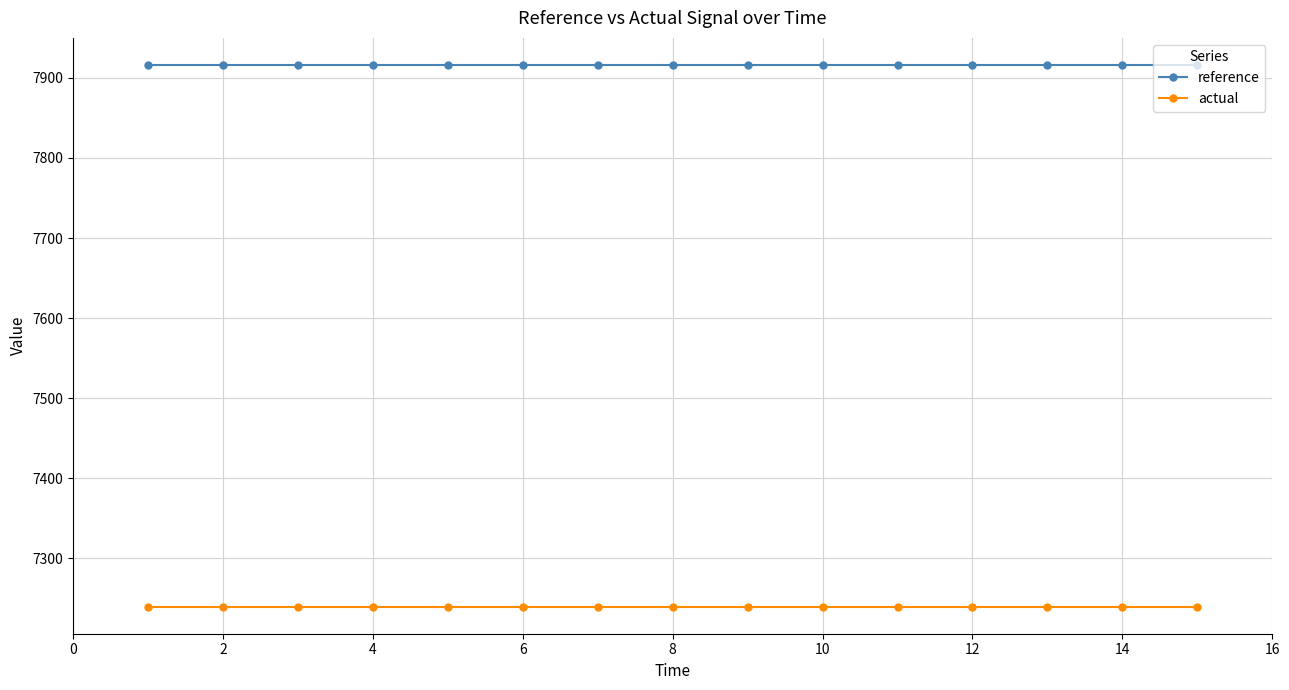

At how many categories does at least one series exceed 7552?

15